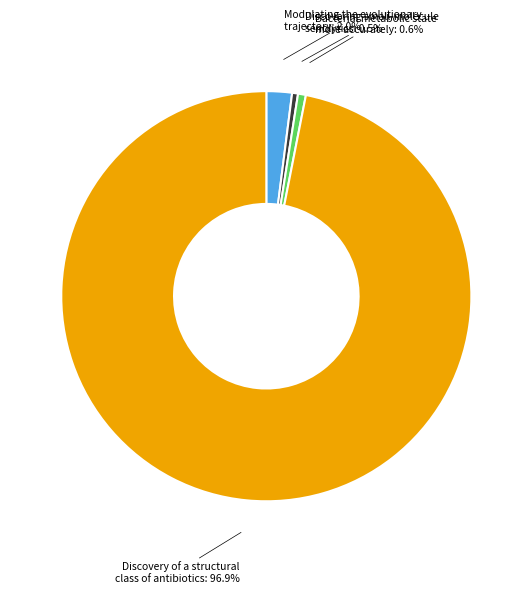

Is there any slice that represents more than half of the pie?

Yes